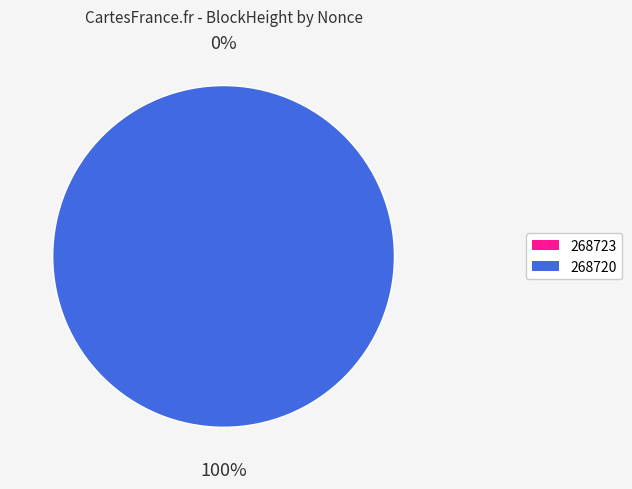

Between 268723 and 268720, which is larger?

268720